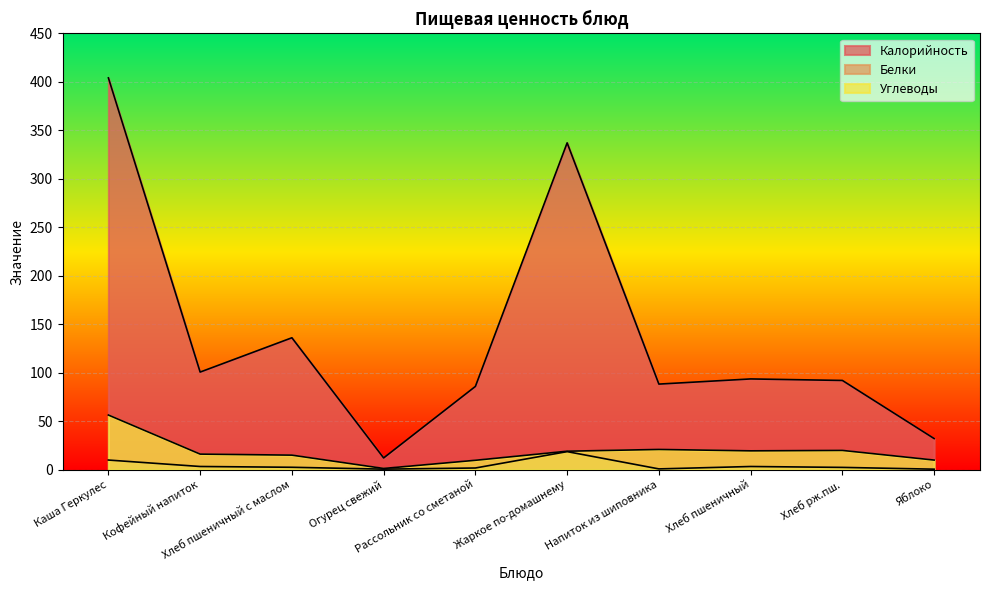

How many categories are shown in the chart?

10